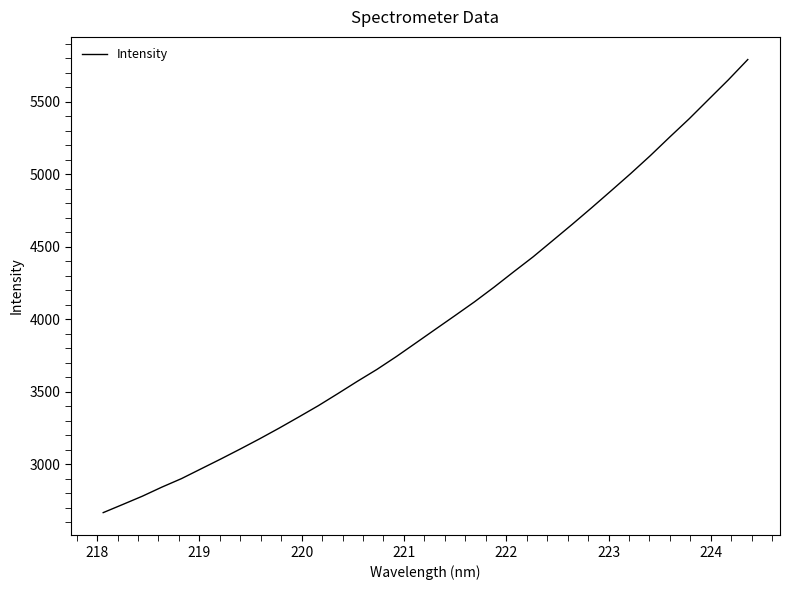

What is the difference between the maximum and minimum values?

3124.6